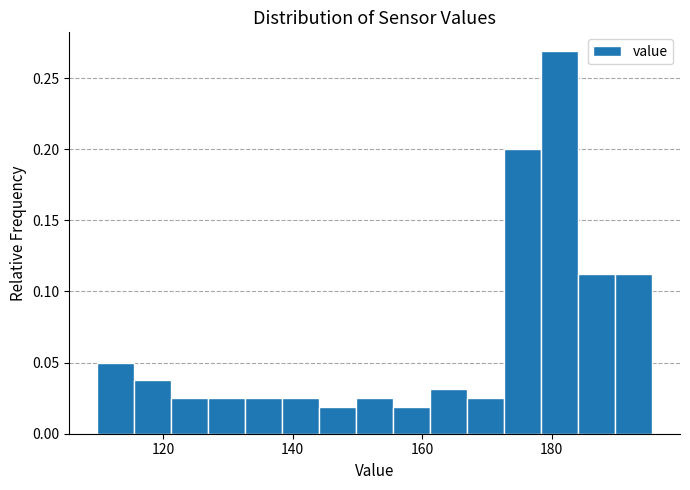

Read against the x-axis, roughly where is the centre of the tallest bar?

182